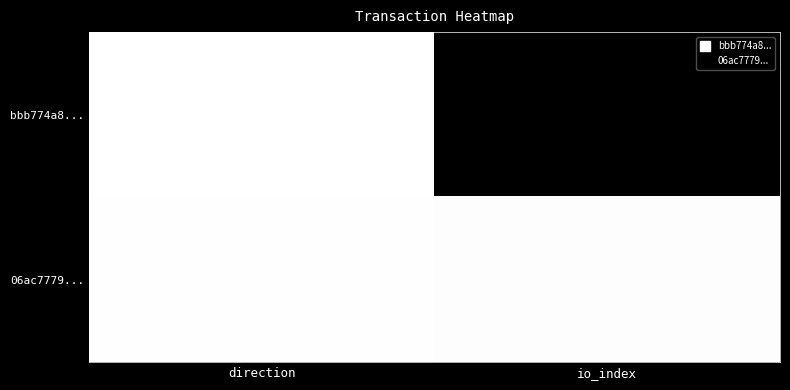

Reading left to right, what are all the values shown in this chart?

bbb774a8...: direction=-1	io_index=226
06ac7779...: direction=1	io_index=3